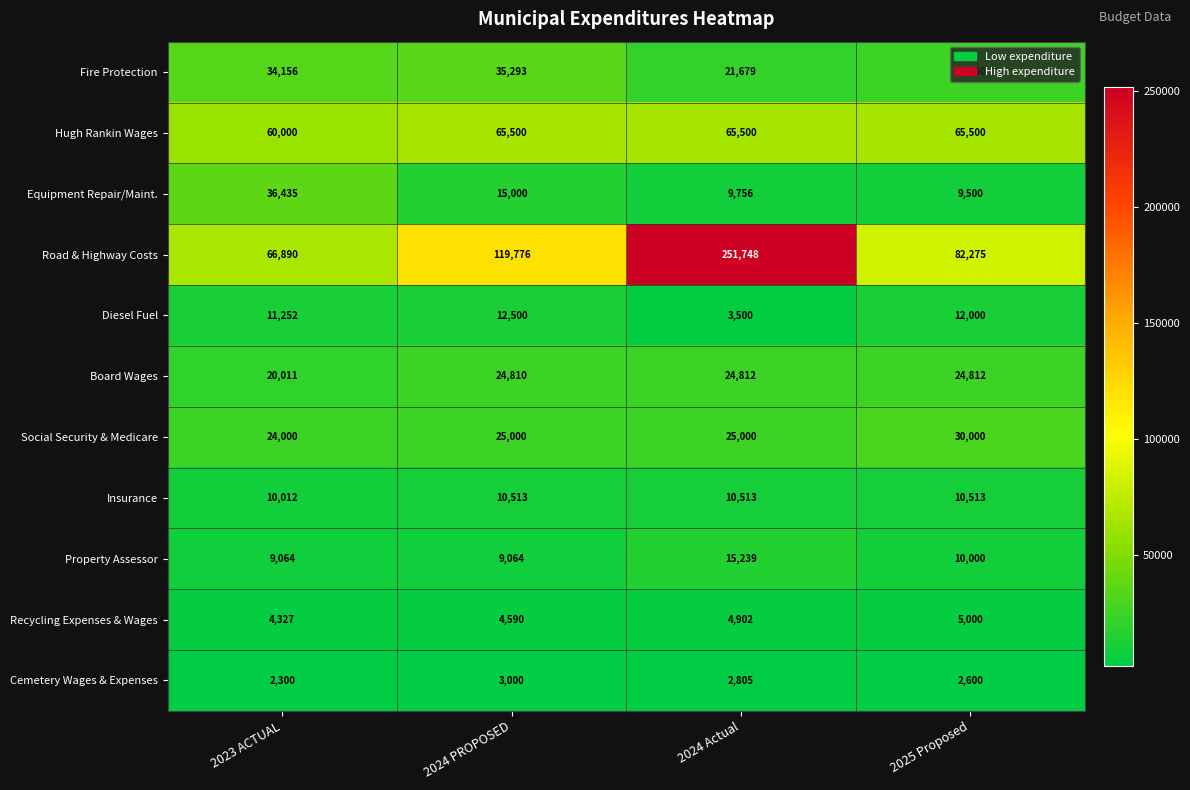

Is it true that Social Security & Medicare equals 44157 at 2024 Actual?

False